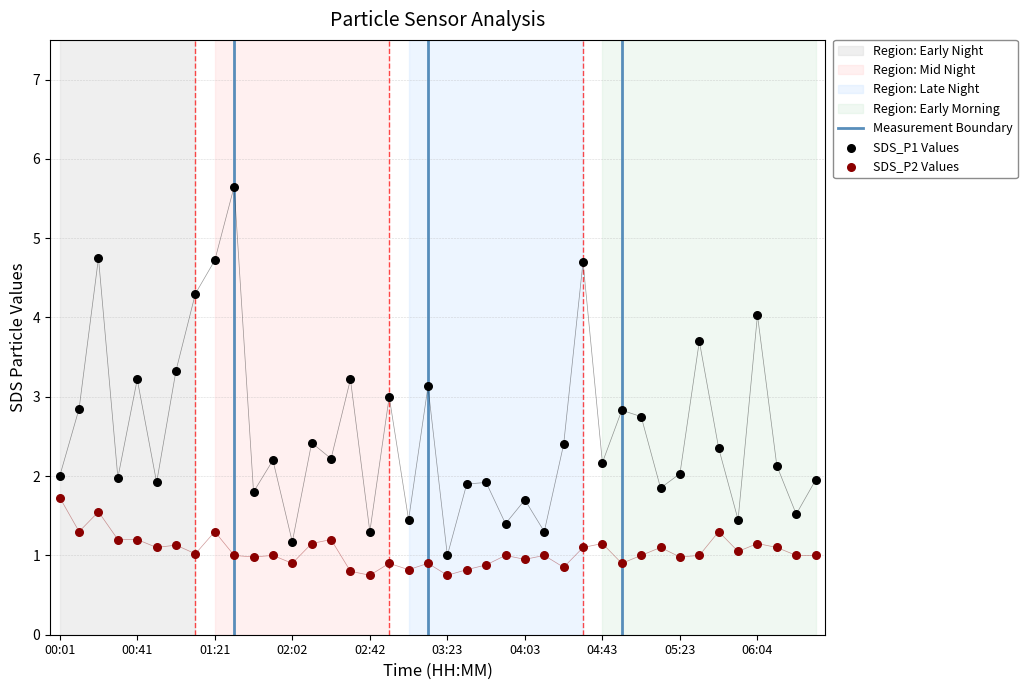

At how many categories does at least one series exceed 2?

23